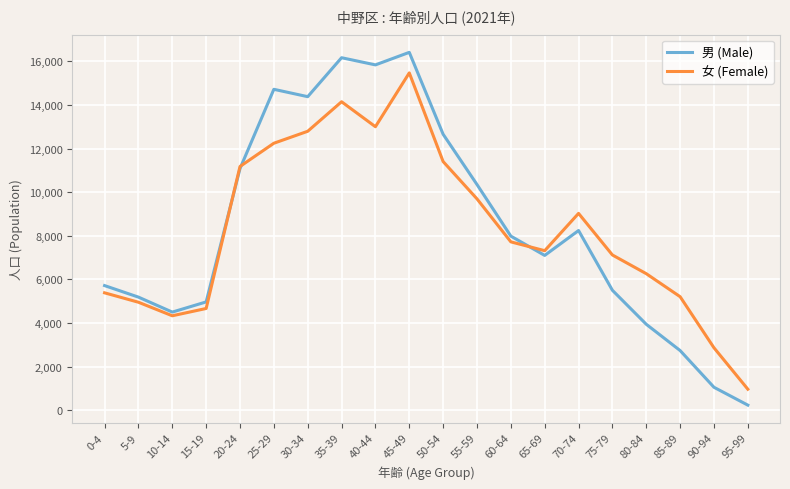

At which label is 女 (Female) closest to 8214?

60-64